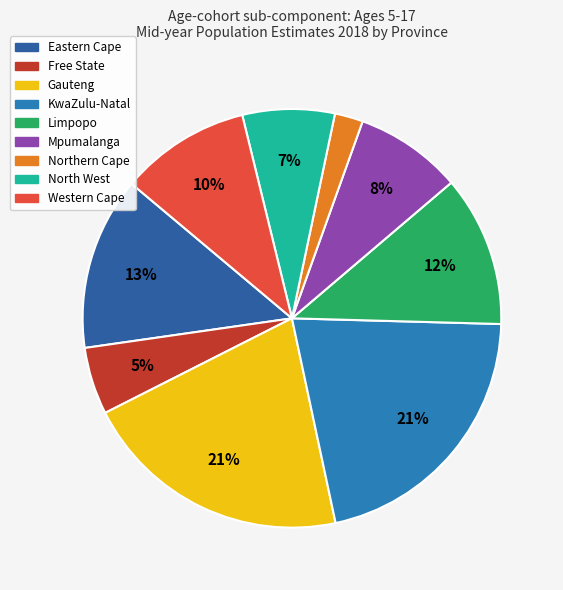

To the nearest percent, what is the difference between the largest and smallest slice percentages?

19%